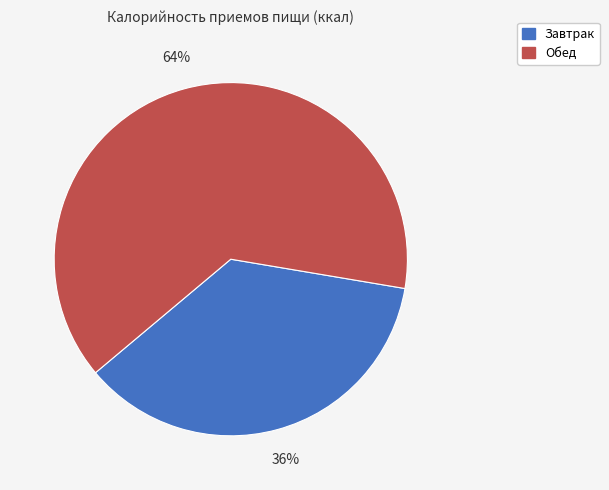

Which category has the smallest portion of the pie?

Завтрак